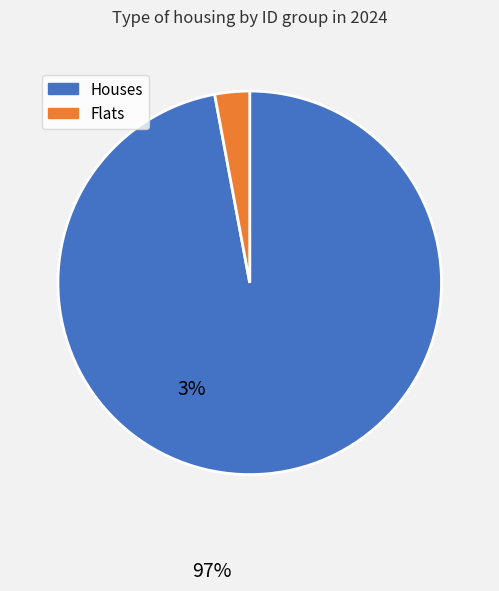

Is there any slice that represents more than half of the pie?

Yes